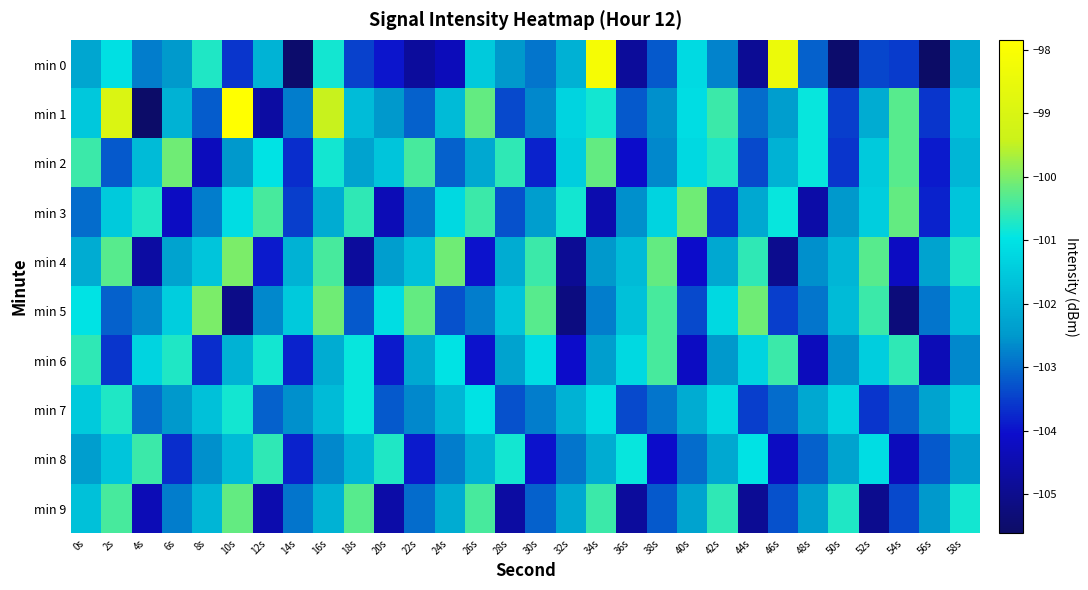

Reading left to right, transcribe all the data shown in this chart.

min 0: 0s=-102.2	2s=-101.1	4s=-102.8	6s=-102.5	8s=-100.7	10s=-103.6	12s=-102.0	14s=-105.5	16s=-100.8	18s=-103.5	20s=-104.0	22s=-104.8	24s=-104.3	26s=-101.5	28s=-102.5	30s=-102.9	32s=-102.0	34s=-98.1	36s=-104.8	38s=-103.2	40s=-101.2	42s=-102.8	44s=-104.9	46s=-98.4	48s=-103.1	50s=-105.5	52s=-103.4	54s=-103.5	56s=-105.6	58s=-102.2
min 1: 0s=-101.5	2s=-99.0	4s=-105.6	6s=-102.0	8s=-103.2	10s=-97.8	12s=-104.7	14s=-102.8	16s=-99.5	18s=-101.8	20s=-102.5	22s=-103.1	24s=-101.8	26s=-100.2	28s=-103.4	30s=-102.7	32s=-101.3	34s=-100.8	36s=-103.2	38s=-102.6	40s=-101.1	42s=-100.5	44s=-103.0	46s=-102.4	48s=-100.9	50s=-103.5	52s=-102.1	54s=-100.3	56s=-103.6	58s=-101.7
min 2: 0s=-100.5	2s=-103.2	4s=-101.8	6s=-100.1	8s=-104.3	10s=-102.5	12s=-101.0	14s=-103.7	16s=-100.8	18s=-102.3	20s=-101.6	22s=-100.4	24s=-103.1	26s=-102.2	28s=-100.6	30s=-103.8	32s=-101.4	34s=-100.2	36s=-104.1	38s=-102.7	40s=-101.2	42s=-100.7	44s=-103.4	46s=-102.0	48s=-100.9	50s=-103.6	52s=-101.5	54s=-100.3	56s=-103.9	58s=-101.9
min 3: 0s=-103.0	2s=-101.5	4s=-100.7	6s=-104.2	8s=-102.8	10s=-101.1	12s=-100.4	14s=-103.5	16s=-102.1	18s=-100.6	20s=-104.4	22s=-102.9	24s=-101.2	26s=-100.5	28s=-103.3	30s=-102.4	32s=-100.8	34s=-104.5	36s=-102.6	38s=-101.3	40s=-100.1	42s=-103.7	44s=-102.2	46s=-100.9	48s=-104.6	50s=-102.5	52s=-101.4	54s=-100.2	56s=-103.8	58s=-101.6
min 4: 0s=-102.1	2s=-100.3	4s=-104.7	6s=-102.3	8s=-101.6	10s=-100.0	12s=-103.9	14s=-102.0	16s=-100.4	18s=-104.8	20s=-102.4	22s=-101.7	24s=-100.1	26s=-104.0	28s=-102.1	30s=-100.5	32s=-104.9	34s=-102.5	36s=-101.8	38s=-100.2	40s=-104.1	42s=-102.2	44s=-100.6	46s=-105.0	48s=-102.6	50s=-101.9	52s=-100.3	54s=-104.2	56s=-102.3	58s=-100.7
min 5: 0s=-101.0	2s=-103.1	4s=-102.7	6s=-101.4	8s=-100.0	10s=-105.1	12s=-102.7	14s=-101.5	16s=-100.1	18s=-103.2	20s=-101.1	22s=-100.2	24s=-103.3	26s=-102.8	28s=-101.6	30s=-100.3	32s=-105.2	34s=-102.8	36s=-101.7	38s=-100.4	40s=-103.4	42s=-101.2	44s=-100.1	46s=-103.5	48s=-102.9	50s=-101.8	52s=-100.5	54s=-105.3	56s=-102.9	58s=-101.7
min 6: 0s=-100.6	2s=-103.6	4s=-101.3	6s=-100.7	8s=-103.7	10s=-102.0	12s=-100.8	14s=-103.8	16s=-102.1	18s=-100.9	20s=-103.9	22s=-102.2	24s=-101.0	26s=-104.0	28s=-102.3	30s=-101.1	32s=-104.1	34s=-102.4	36s=-101.2	38s=-100.4	40s=-104.2	42s=-102.5	44s=-101.3	46s=-100.5	48s=-104.3	50s=-102.6	52s=-101.4	54s=-100.6	56s=-104.4	58s=-102.7
min 7: 0s=-101.5	2s=-100.7	4s=-103.0	6s=-102.5	8s=-101.7	10s=-100.8	12s=-103.1	14s=-102.6	16s=-101.8	18s=-100.9	20s=-103.2	22s=-102.7	24s=-101.9	26s=-101.0	28s=-103.3	30s=-102.8	32s=-102.0	34s=-101.1	36s=-103.4	38s=-102.9	40s=-102.1	42s=-101.2	44s=-103.5	46s=-103.0	48s=-102.2	50s=-101.3	52s=-103.6	54s=-103.1	56s=-102.3	58s=-101.4
min 8: 0s=-102.4	2s=-101.6	4s=-100.5	6s=-103.7	8s=-102.6	10s=-101.8	12s=-100.6	14s=-103.8	16s=-102.7	18s=-101.9	20s=-100.7	22s=-103.9	24s=-102.8	26s=-102.0	28s=-100.8	30s=-104.0	32s=-102.9	34s=-102.1	36s=-100.9	38s=-104.1	40s=-103.0	42s=-102.2	44s=-101.0	46s=-104.2	48s=-103.1	50s=-102.3	52s=-101.1	54s=-104.3	56s=-103.2	58s=-102.4
min 9: 0s=-101.7	2s=-100.4	4s=-104.4	6s=-102.8	8s=-101.9	10s=-100.2	12s=-104.5	14s=-102.9	16s=-102.0	18s=-100.3	20s=-104.6	22s=-103.0	24s=-102.1	26s=-100.4	28s=-104.7	30s=-103.1	32s=-102.2	34s=-100.5	36s=-104.8	38s=-103.2	40s=-102.3	42s=-100.6	44s=-104.9	46s=-103.3	48s=-102.4	50s=-100.7	52s=-105.0	54s=-103.4	56s=-102.5	58s=-100.8